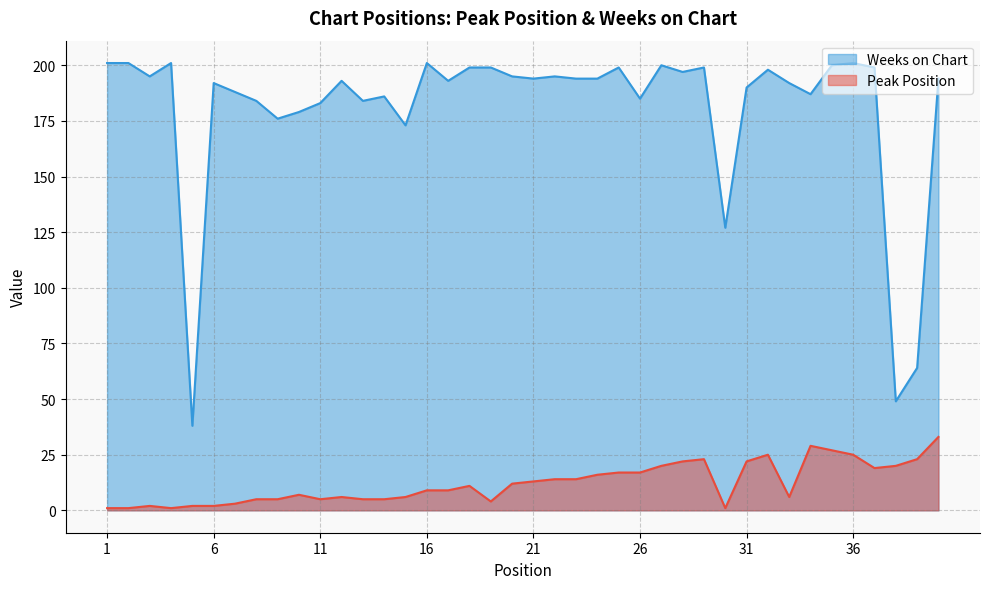

How many data points does each series have?

40